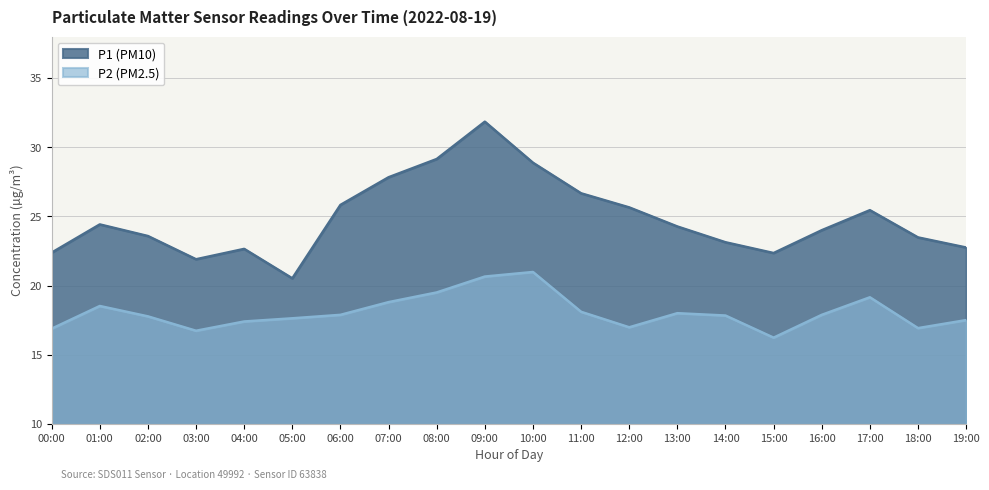

What position from the left is 07:00?

8